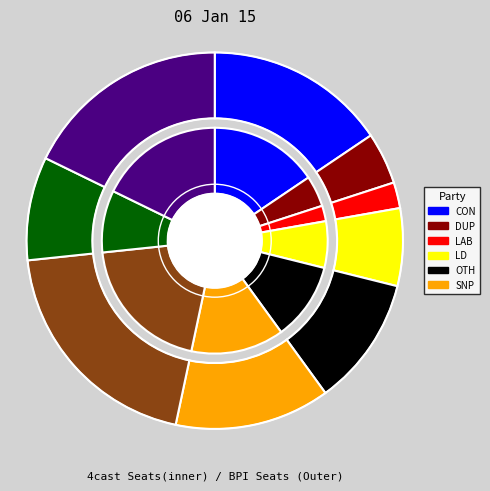

Which has a higher value, 8 or 6?

6